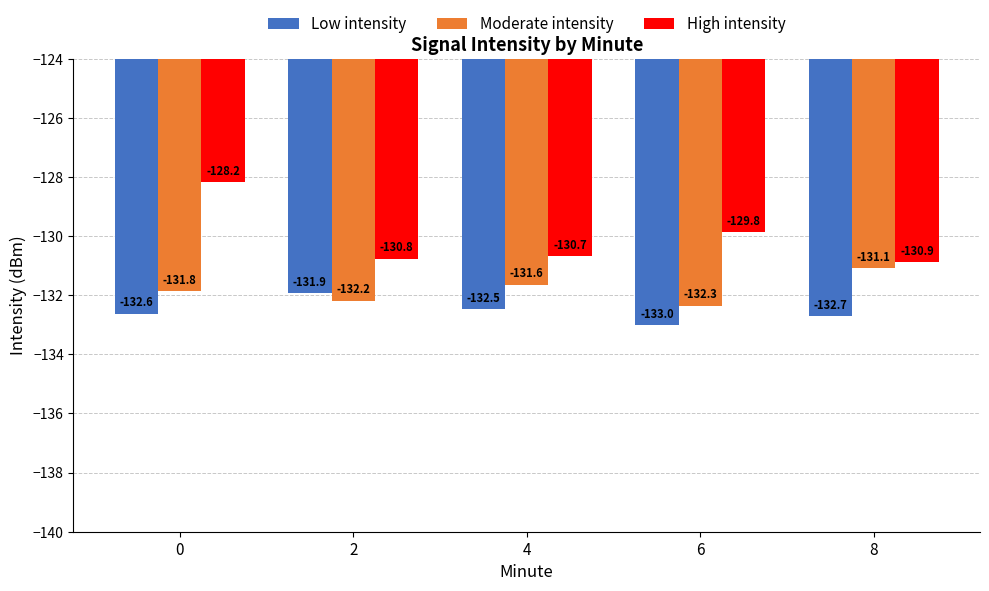

What is the value of the Low intensity bar at the 2nd from the left?

-131.9